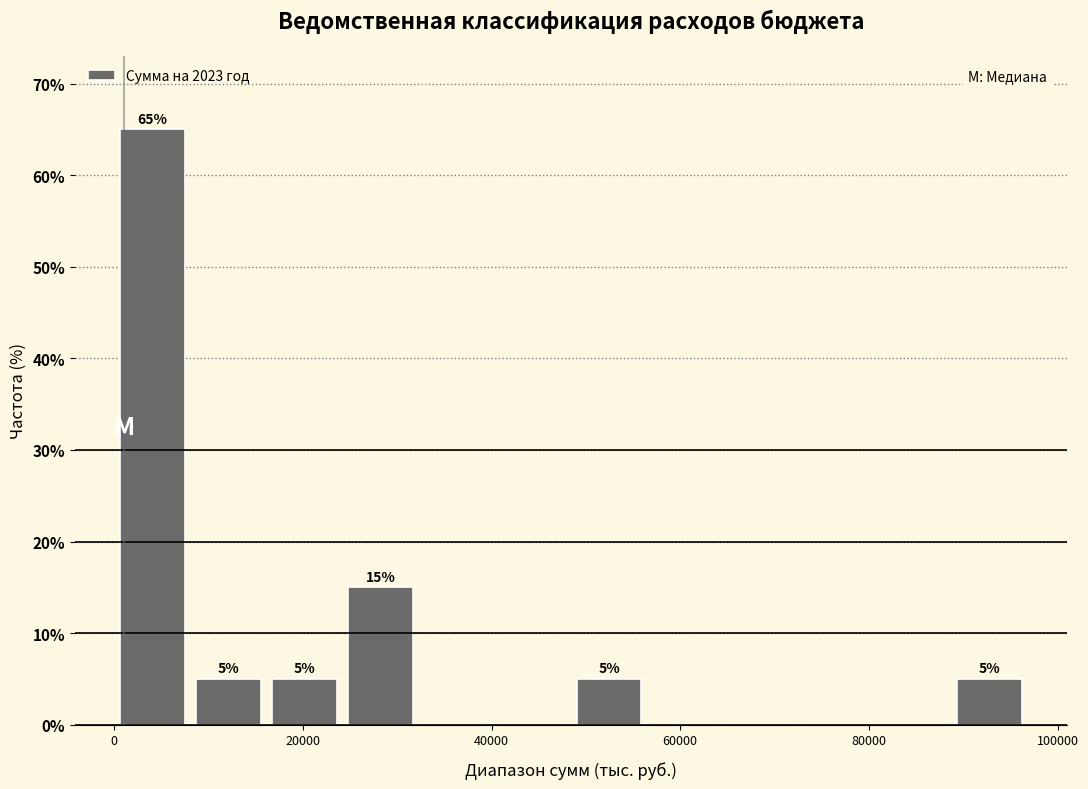

Which range on the x-axis has the tallest bar?

0 to 8000